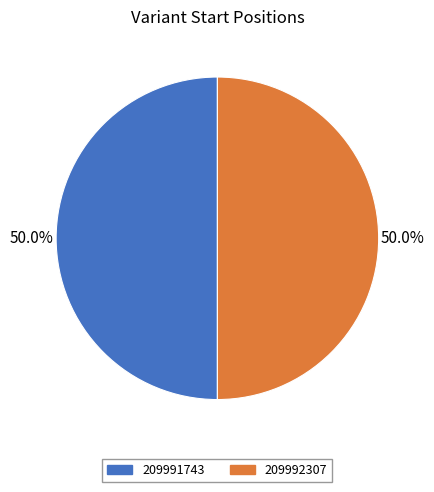

True or false: 209991743 accounts for 50% of the total.

True